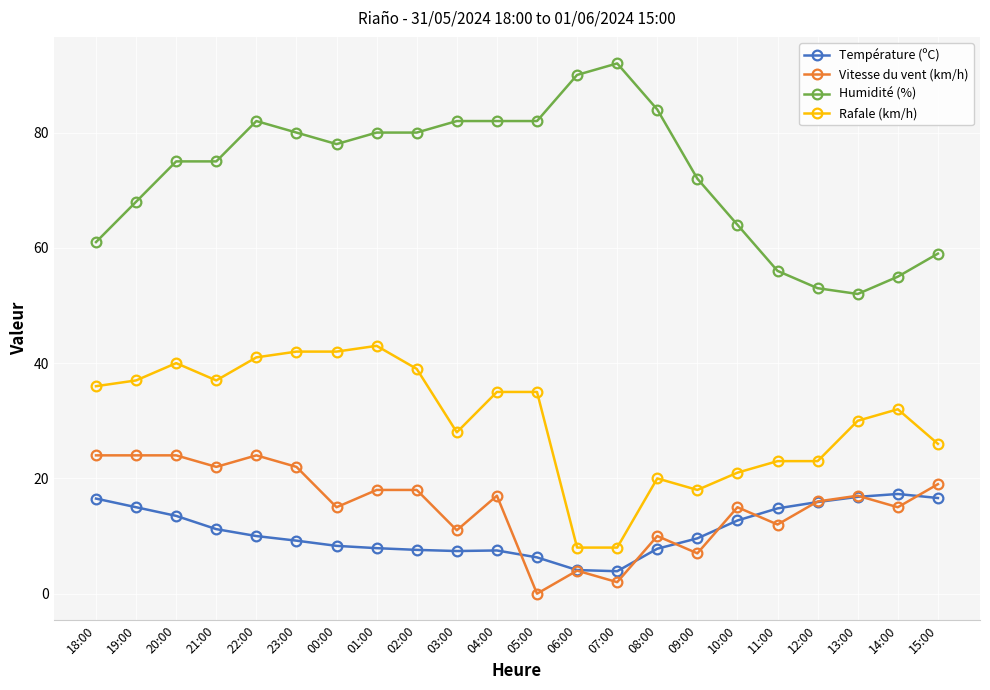

At how many categories does at least one series exceed 89?

2